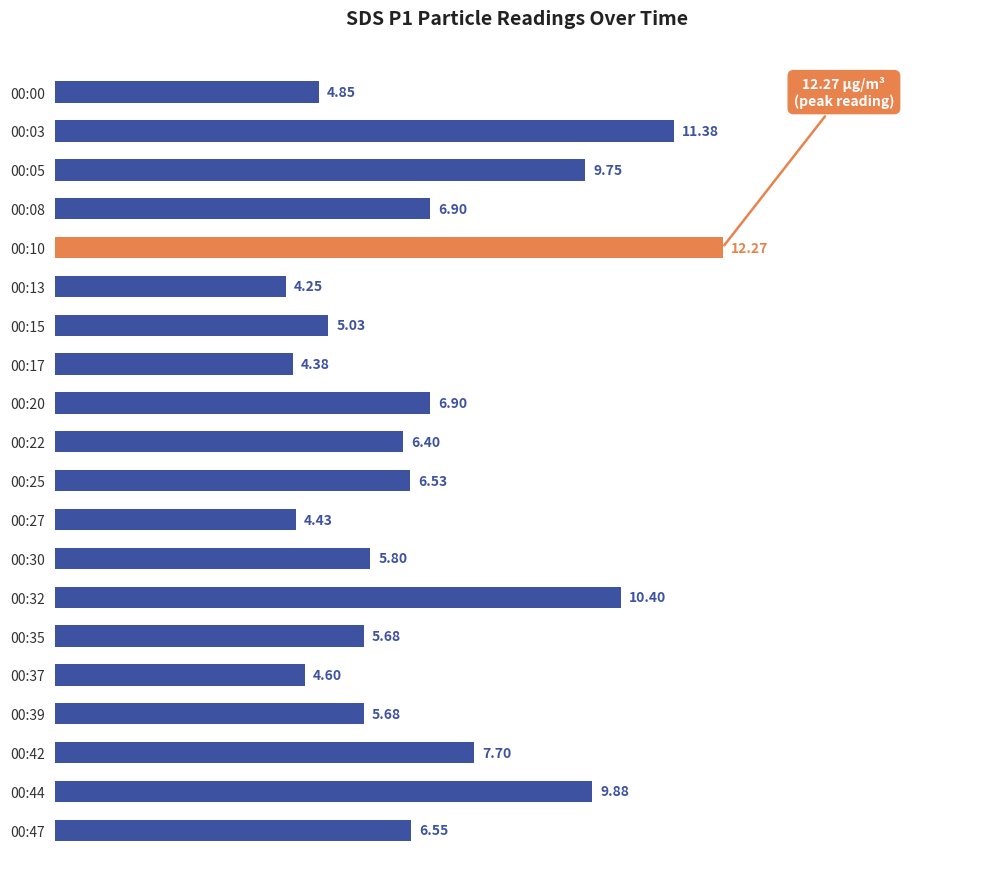

Between 00:30 and 00:10, which is larger?

00:10